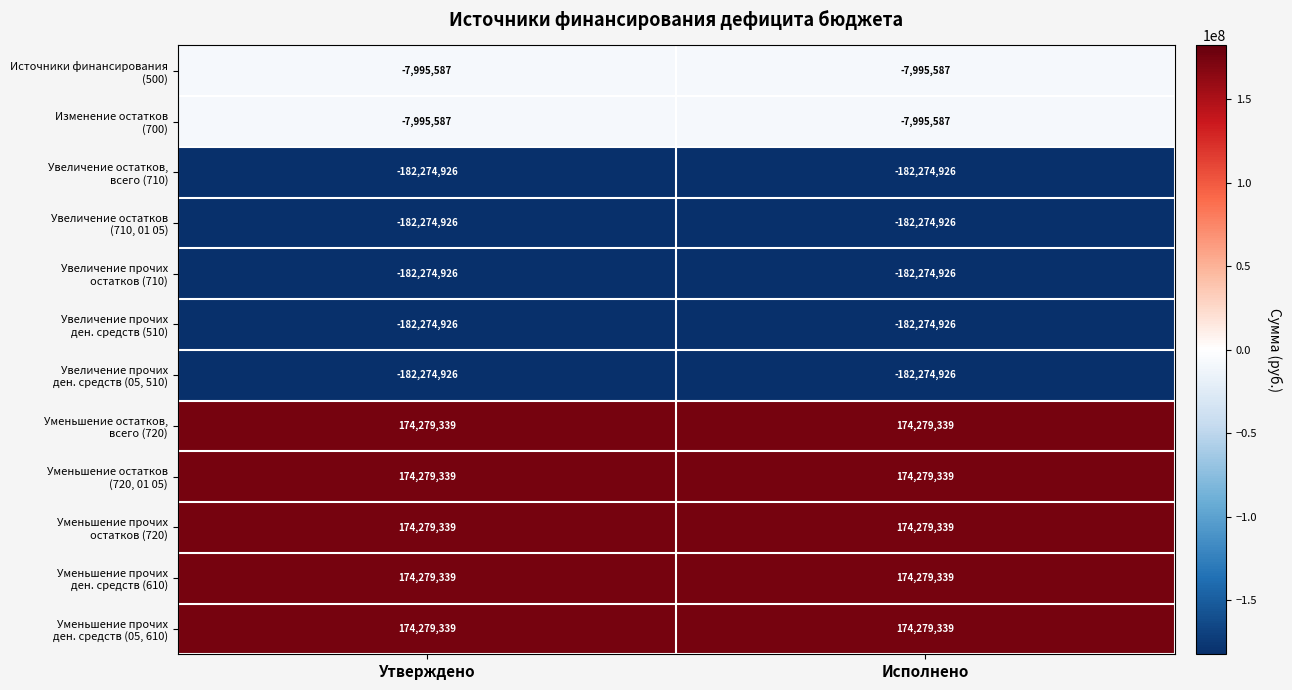

At how many categories does at least one series exceed 141344504?

2